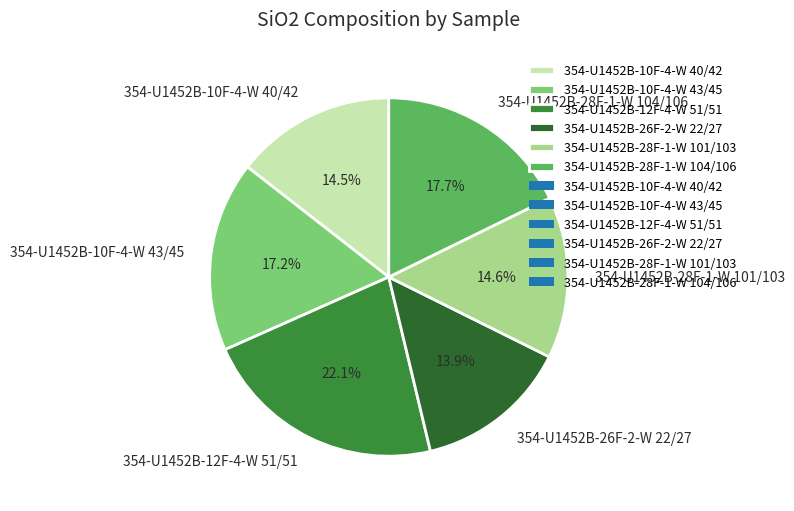

Which category has the biggest portion of the pie?

354-U1452B-12F-4-W 51/51